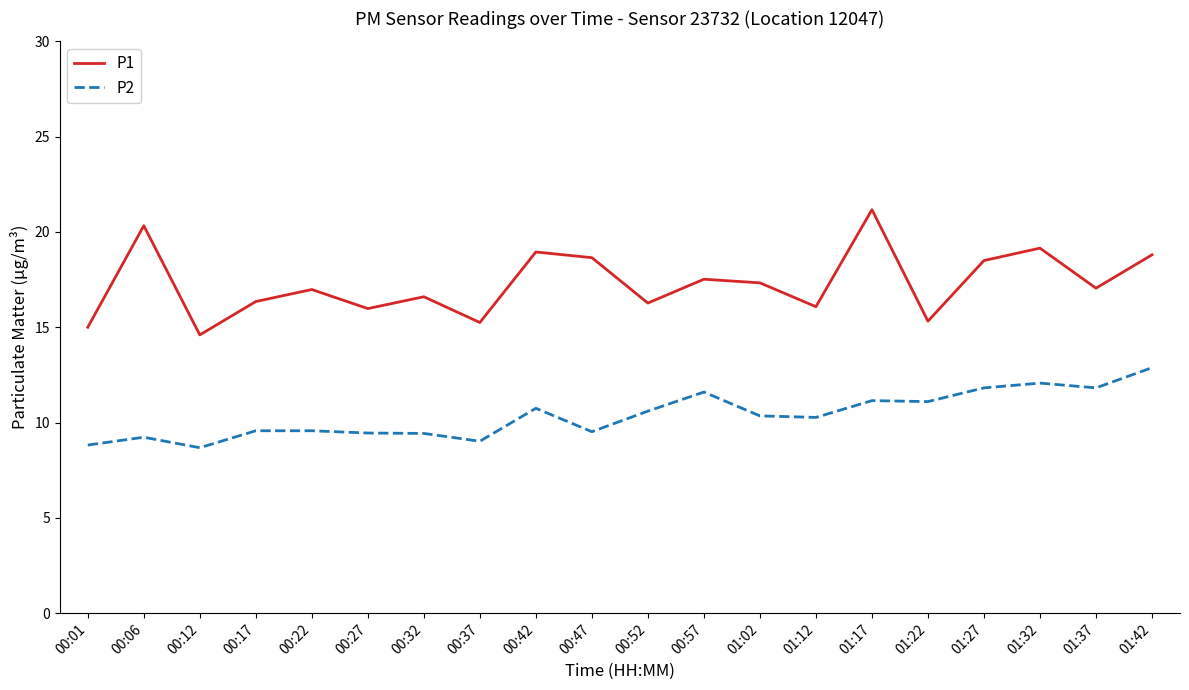

Which series has the largest range (max minus min)?

P1